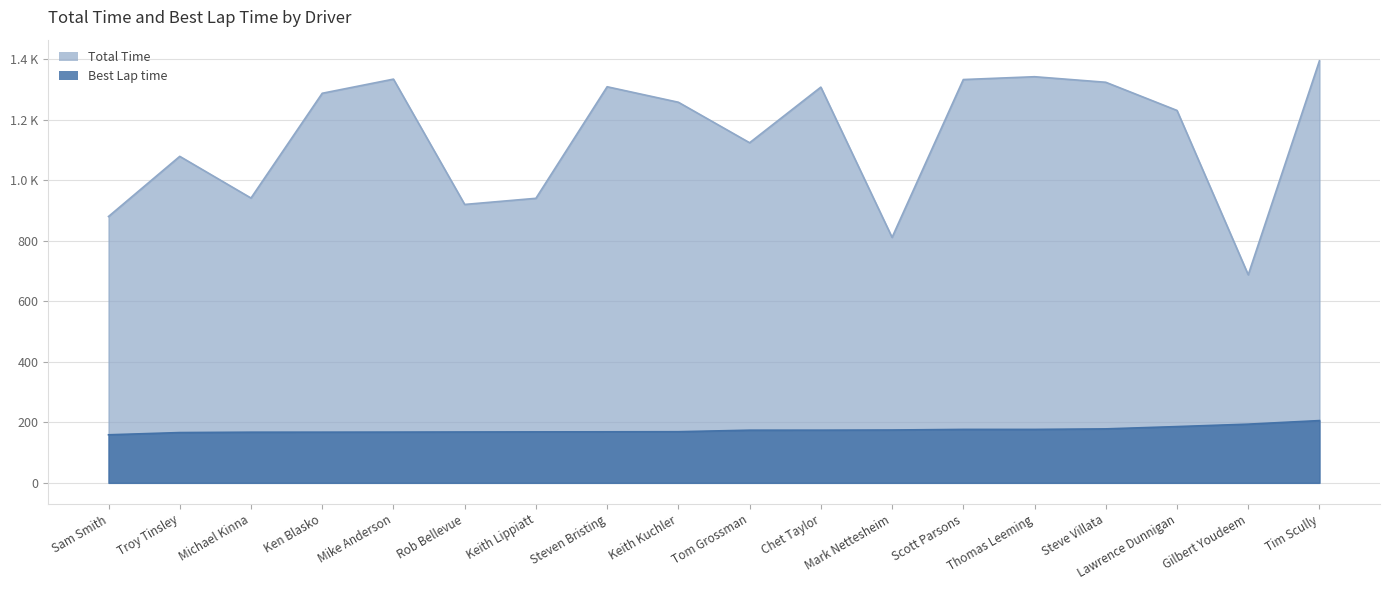

True or false: Total Time and Best Lap time cross at least once.

False